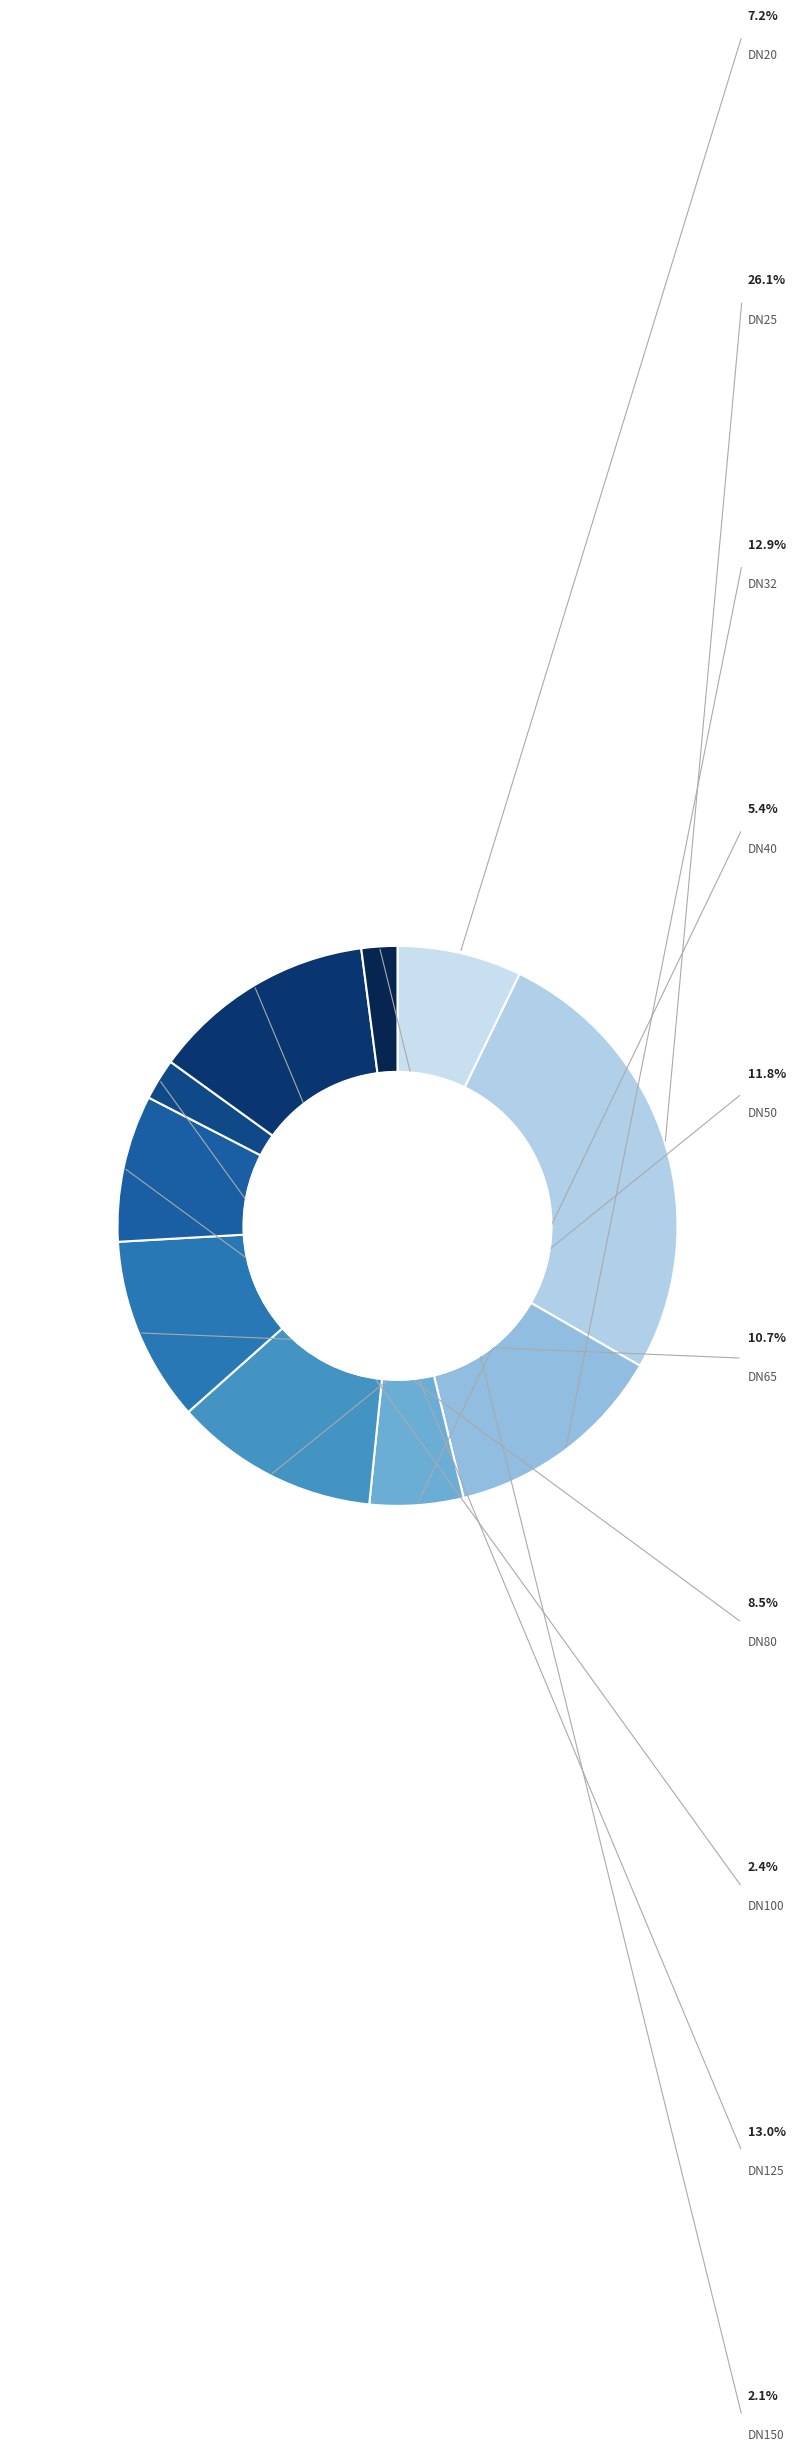

Is it true that DN40 is 16% of the pie?

False